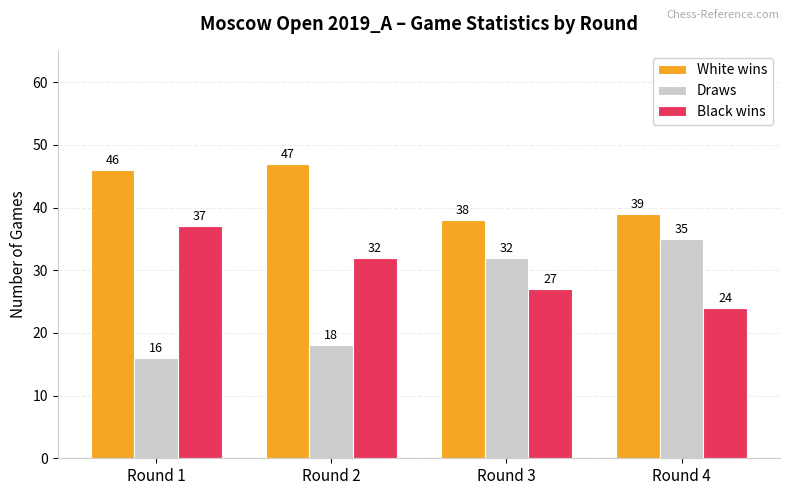

What is the minimum value for Draws?

16